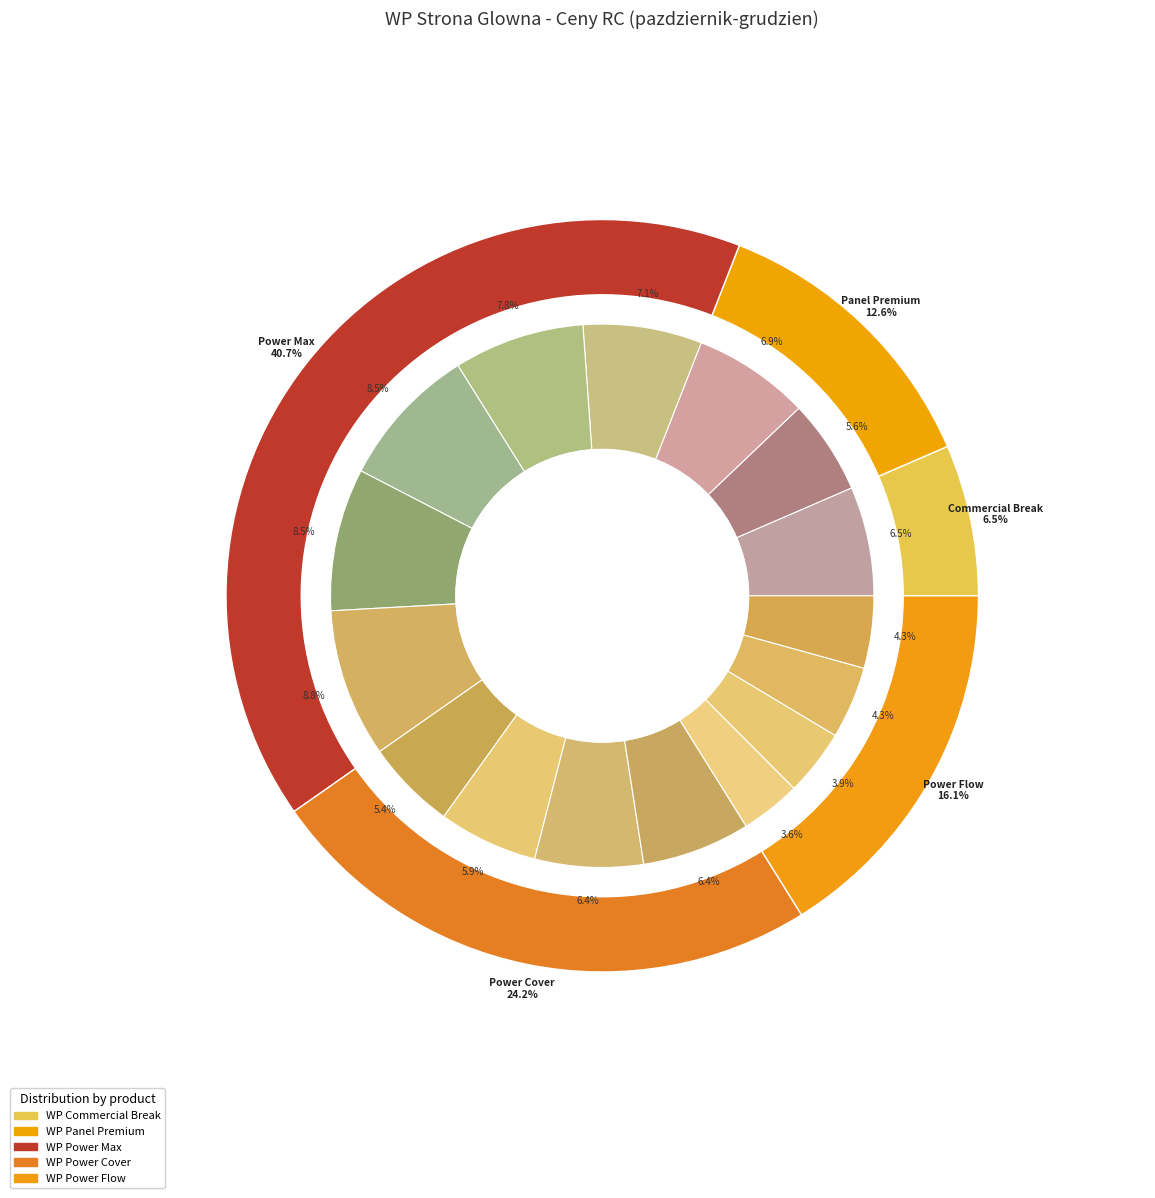

How many slices are in this pie chart?

16